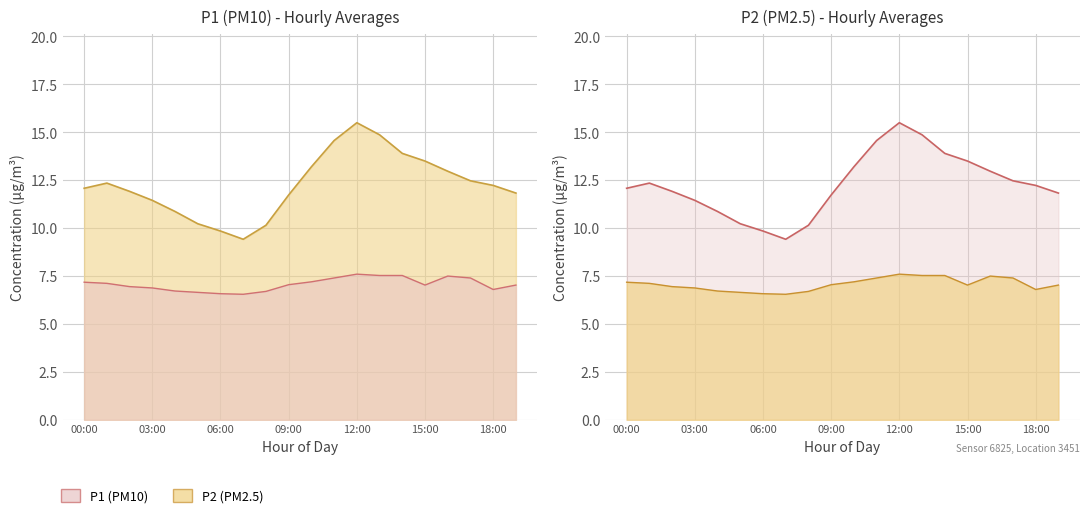

How many lines are shown in the chart?

2